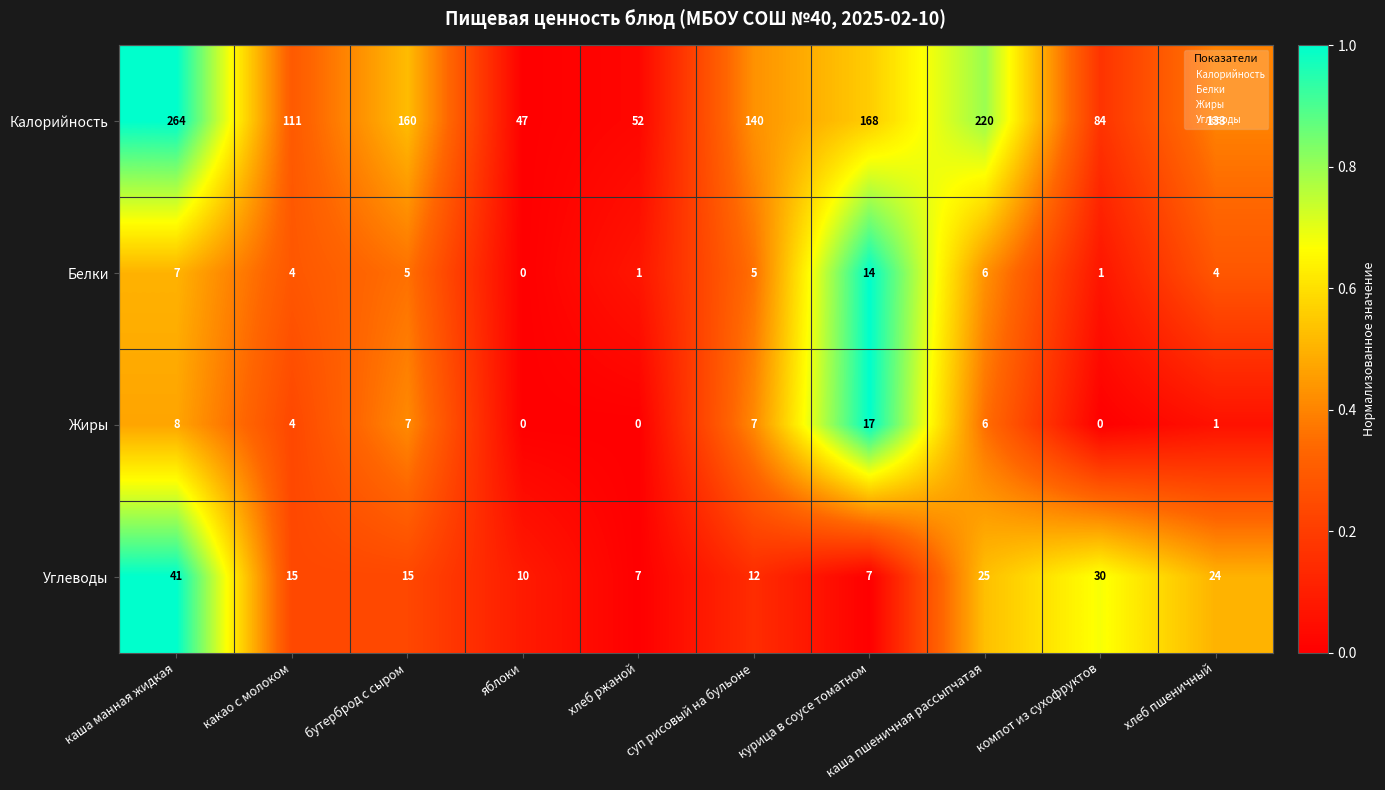

Is it true that Белки equals 10 at каша пшеничная рассыпчатая?

False